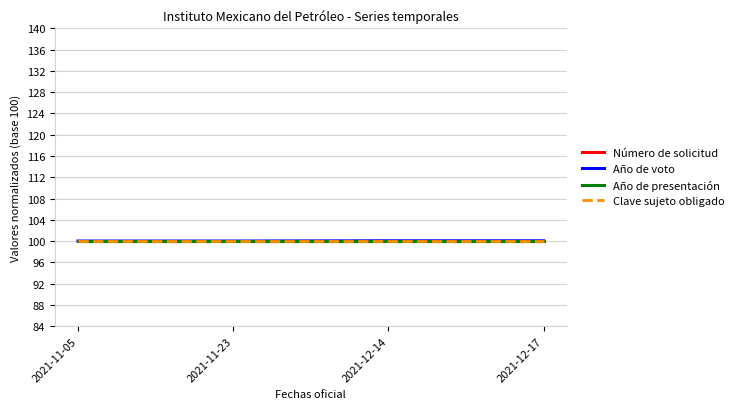

Is this an area chart (filled region under the line)?

No